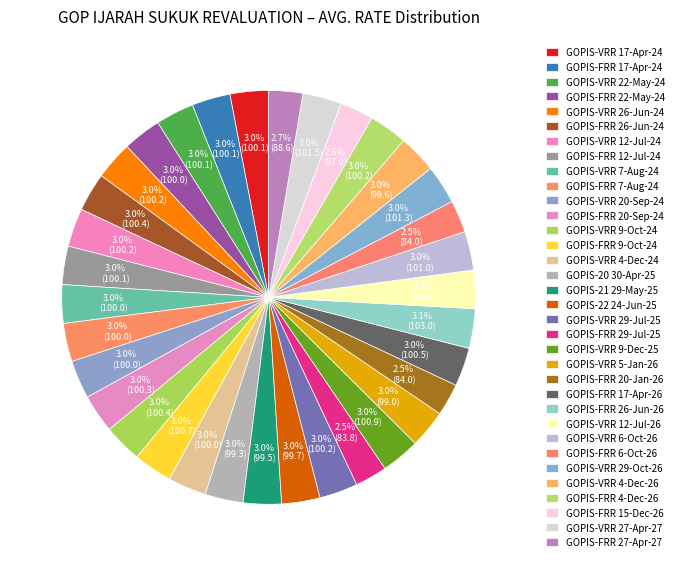

Count the number of slices in the pie.

34